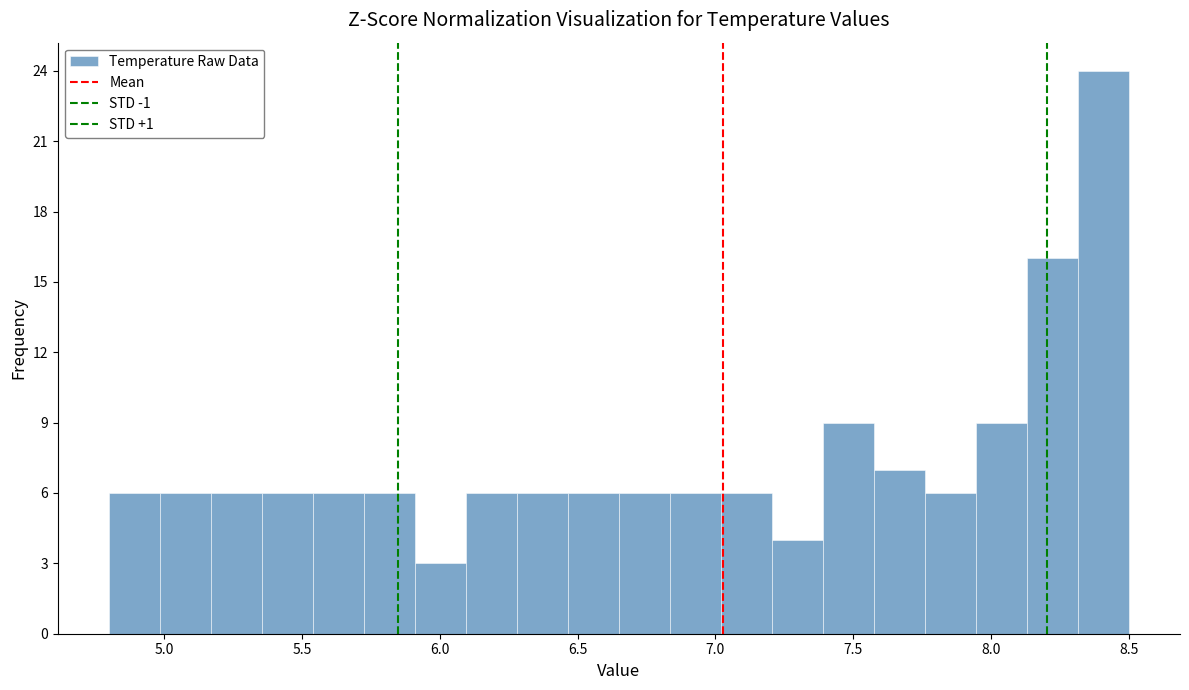

Around what value on the x-axis is the tallest bar? Give the approximate position of its centre, as read against the axis.

8.40